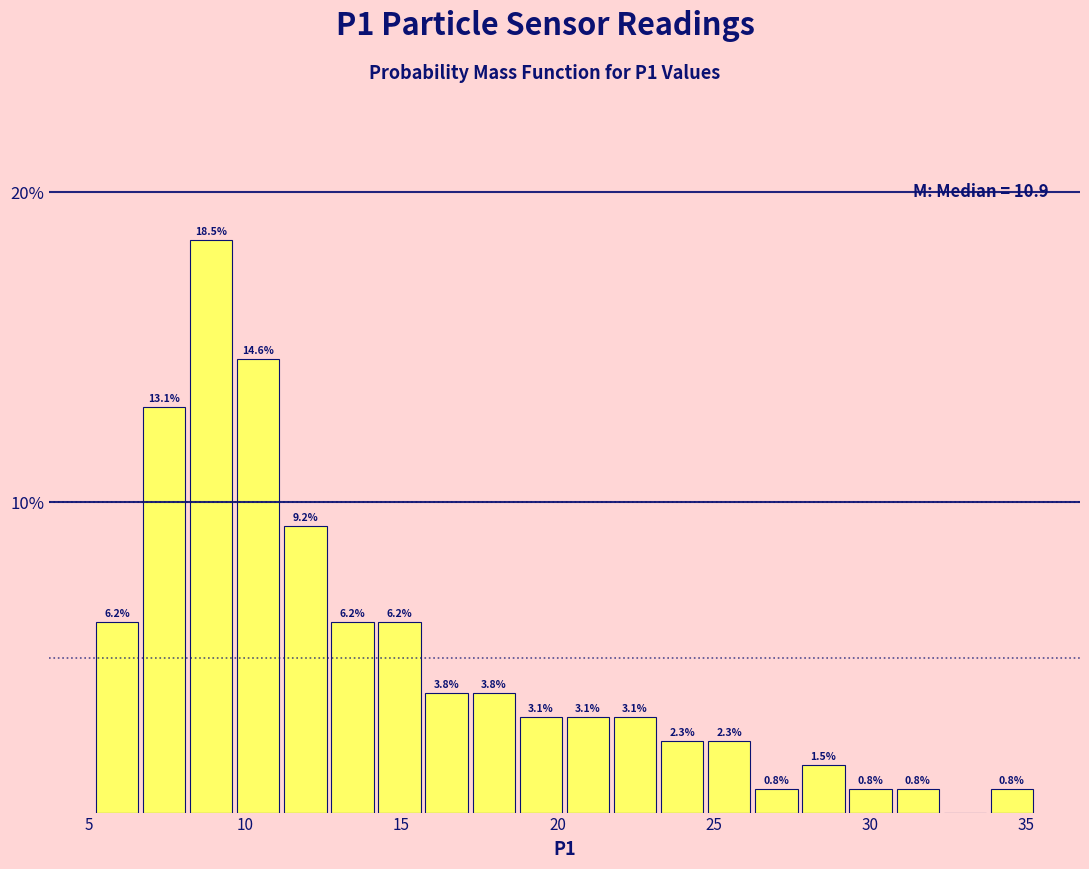

Around what value on the x-axis is the tallest bar? Give the approximate position of its centre, as read against the axis.

9.0